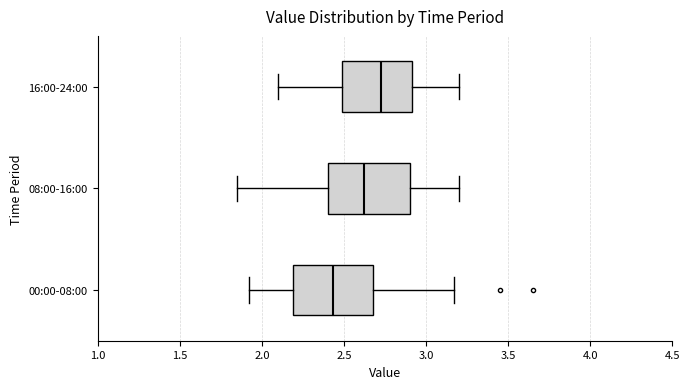

Where is the left edge of the box for 00:00-08:00 on the x-axis? The values are not printed on the chart, so give them approximately, as read against the axis.

2.20